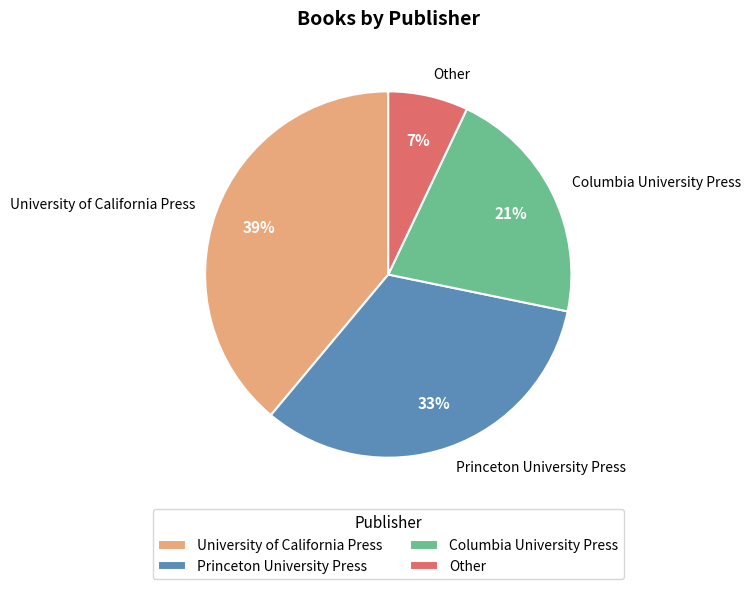

To the nearest percent, what is the average slice percentage?

25%